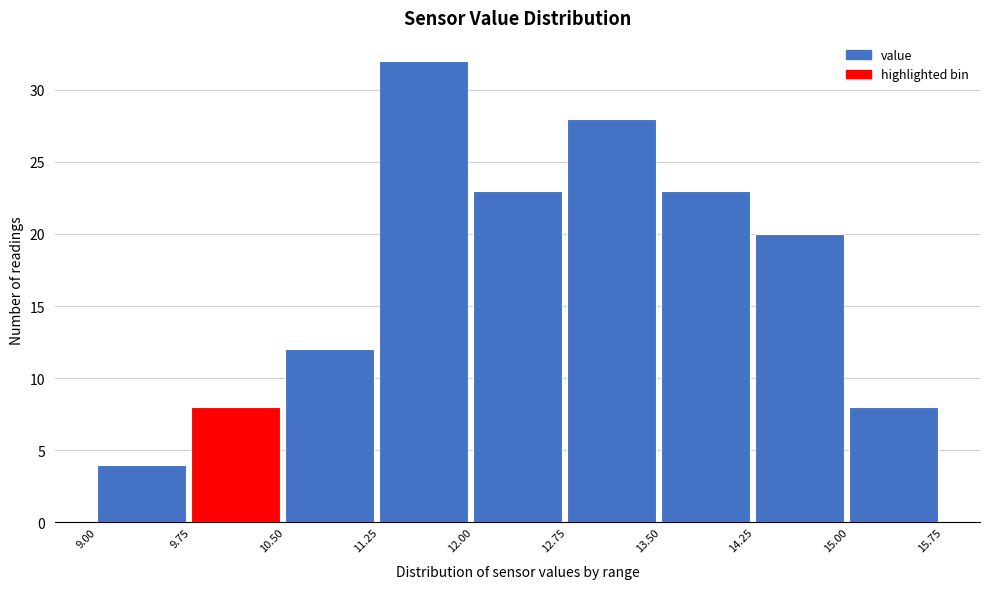

Reading left to right, list every bar in this chart as the range it spans on the x-axis followed by its height. The values are not printed on the chart, so give them approximately, as read against the axis.

9.00 to 9.75: 4
9.75 to 10.50: 8
10.50 to 11.25: 12
11.25 to 12.00: 32
12.00 to 12.75: 23
12.75 to 13.50: 28
13.50 to 14.25: 23
14.25 to 15.00: 20
15.00 to 15.75: 8